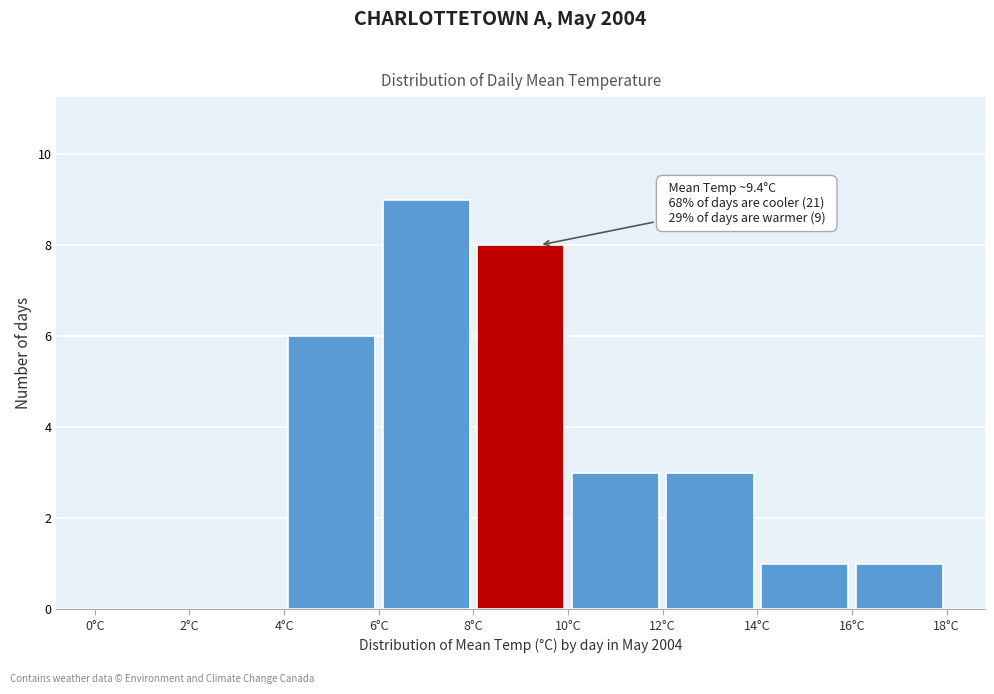

Over which range of the x-axis is the bar tallest?

6 to 8